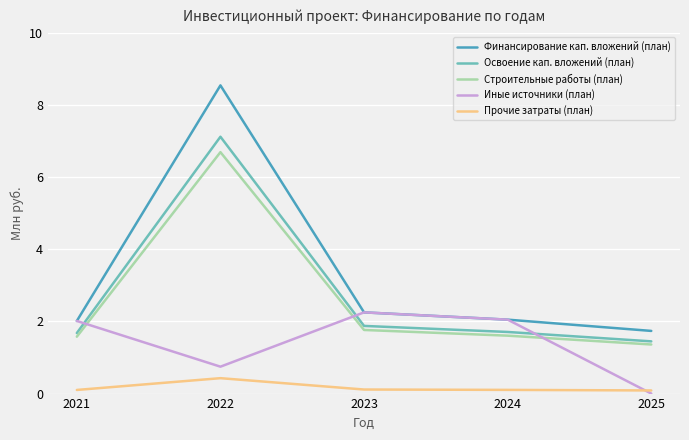

Which series changed the most between 2022 and 2023?

Финансирование кап. вложений (план)